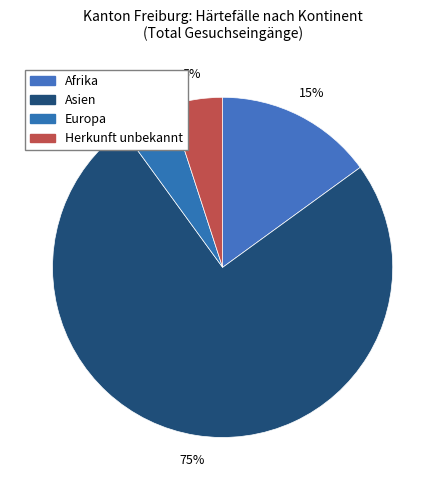

Does Afrika represent more than half of the total?

No